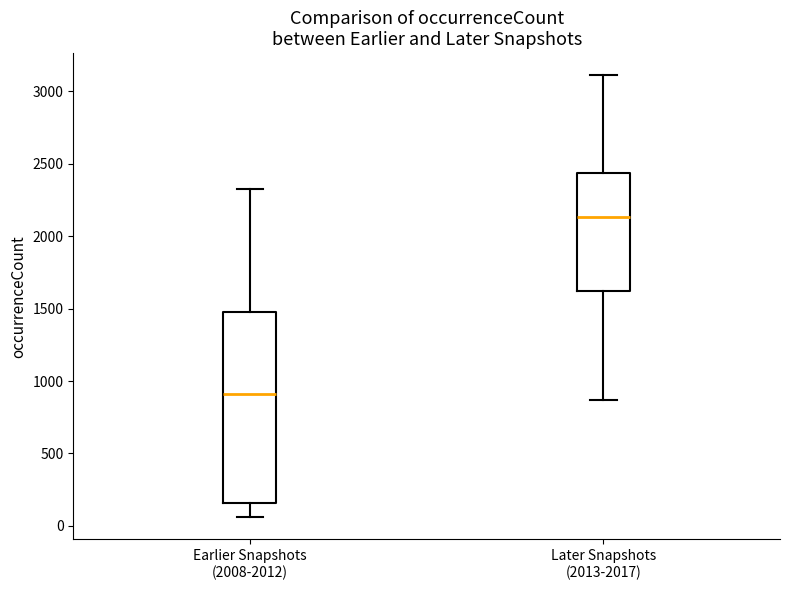

Where does the upper whisker of the box for Earlier Snapshots (2008-2012) end on the y-axis? The values are not printed on the chart, so give them approximately, as read against the axis.

2300